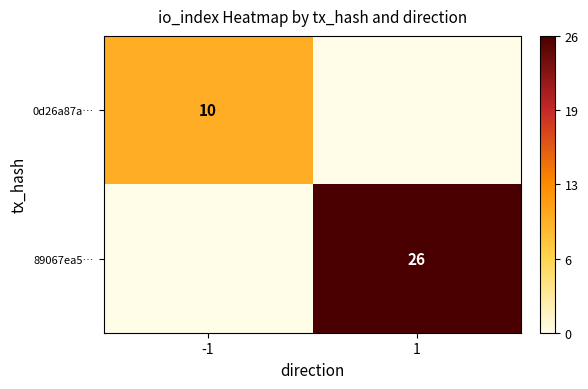

Is the value of 89067ea5… at 1 greater than the value of 0d26a87a… at -1?

Yes